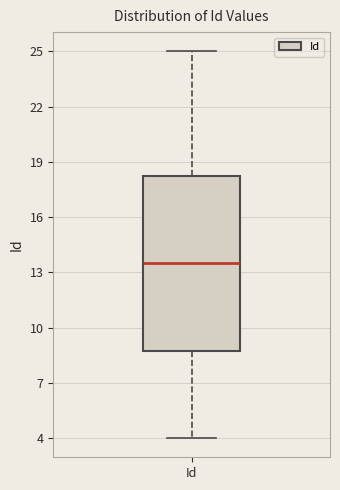

Read this box plot against the y-axis: the position of the median line, the range covered by the box, and the ends of both whiskers. The values are not printed on the chart, so give them approximately, as read against the axis.

median 13.5, box 9.0 to 18.5, whiskers 4.0 to 25.0